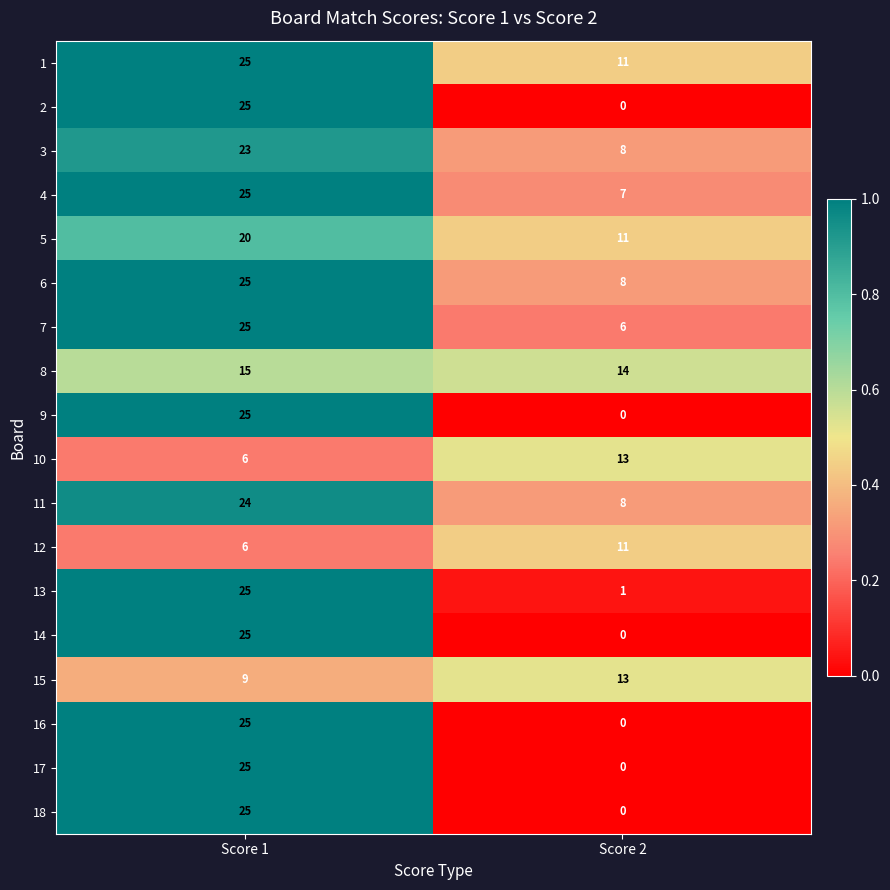

At how many categories does at least one series exceed 0?

2